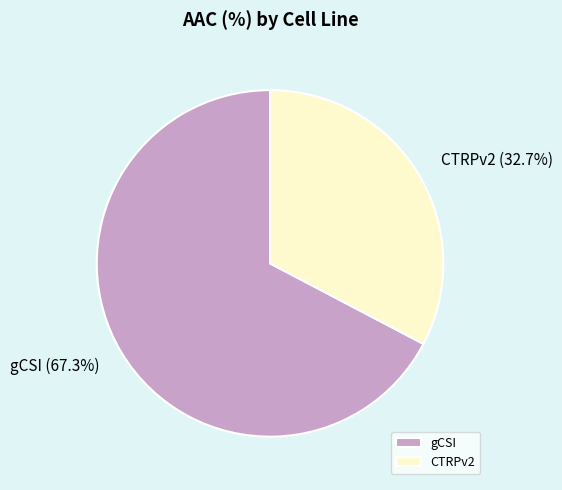

What is the ratio of the value at CTRPv2 to the value at gCSI?

0.5